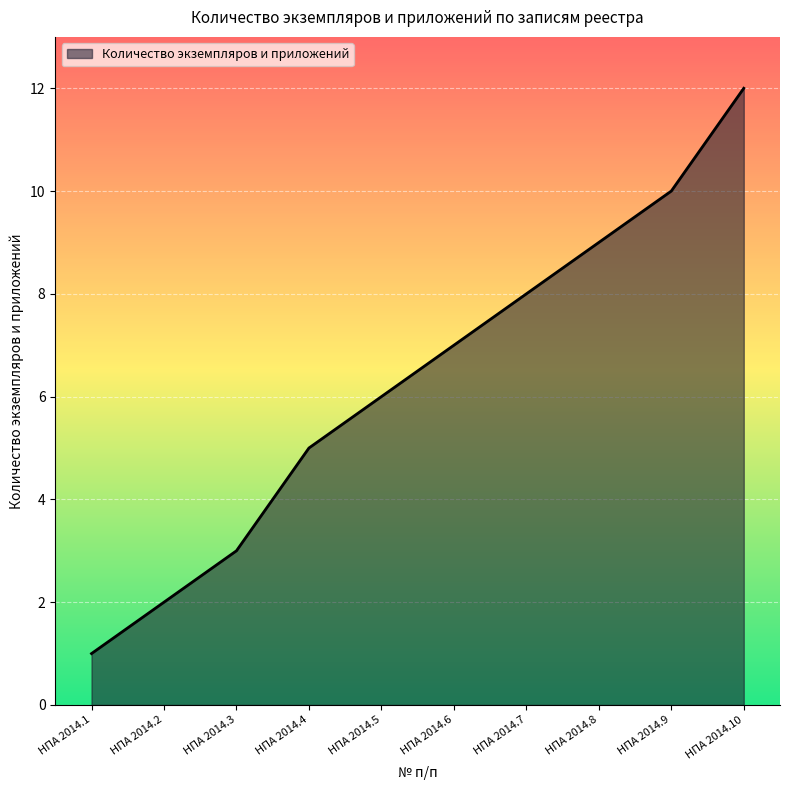

Reading left to right, what are all the values shown in this chart?

1	2	3	5	6	7	8	9	10	12